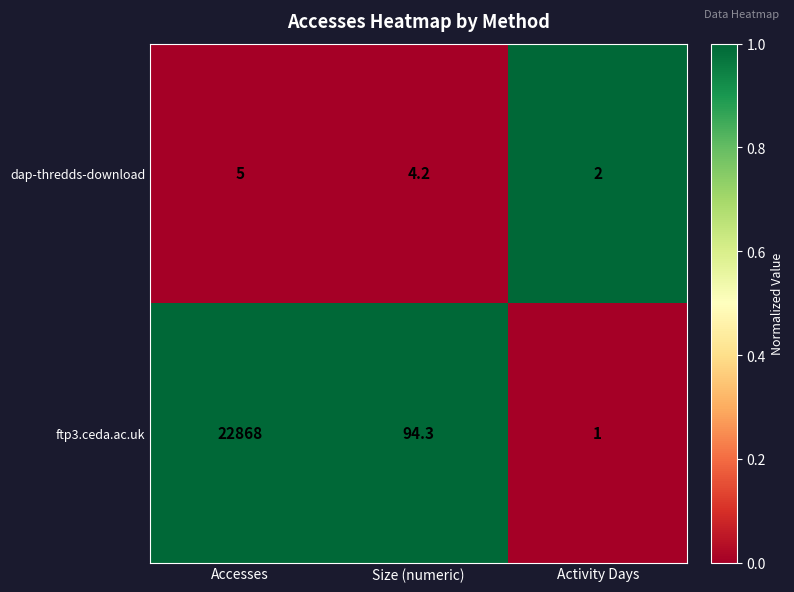

Between Size (numeric) and Activity Days, which series saw the biggest shift?

ftp3.ceda.ac.uk